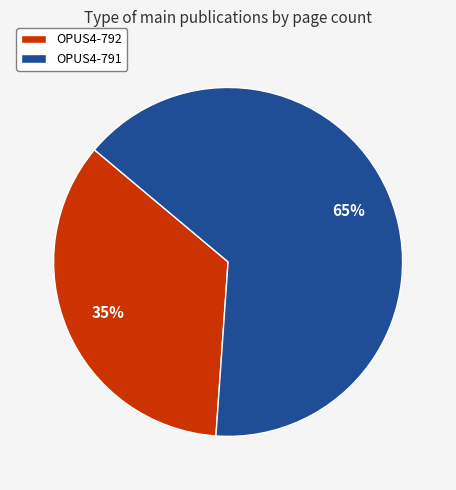

Is there a majority slice in this chart?

Yes